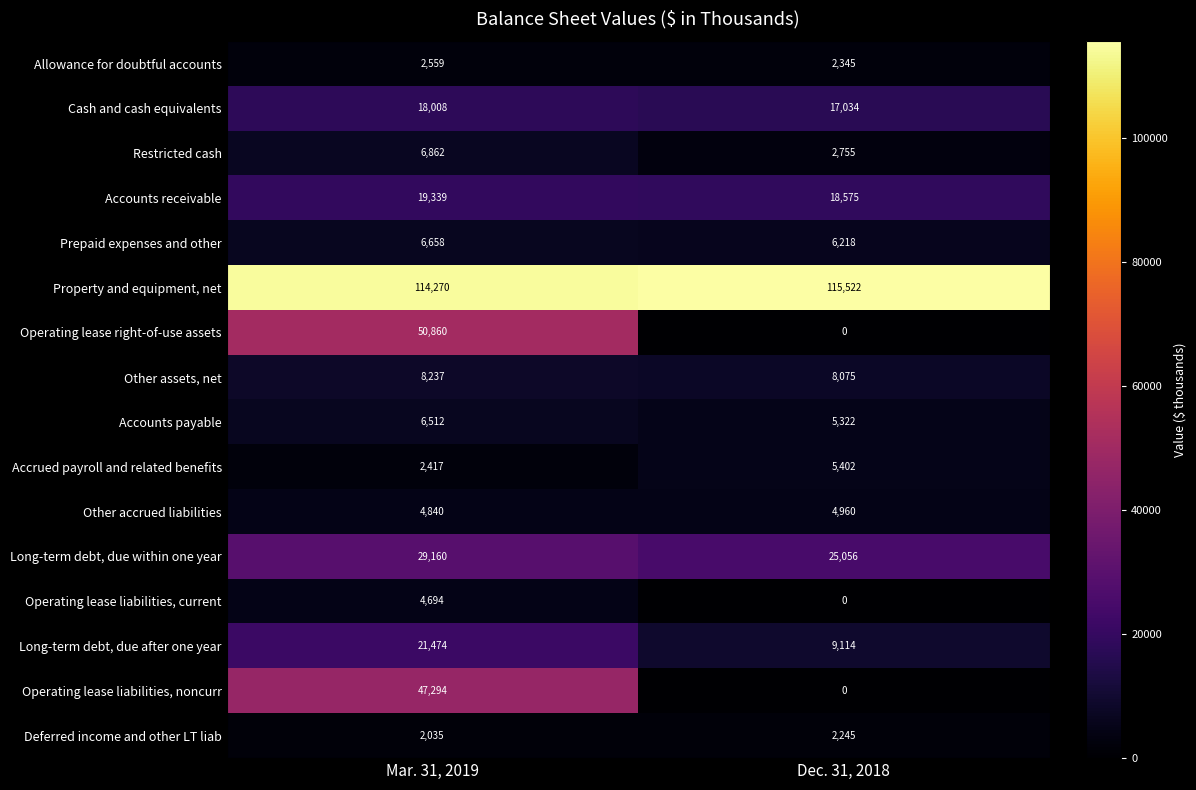

The value of Accounts receivable at Dec. 31, 2018 is 18575. True or false?

True